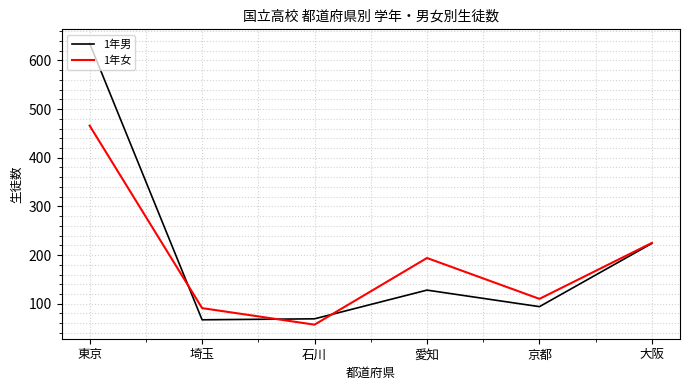

Is this an area chart (filled region under the line)?

No